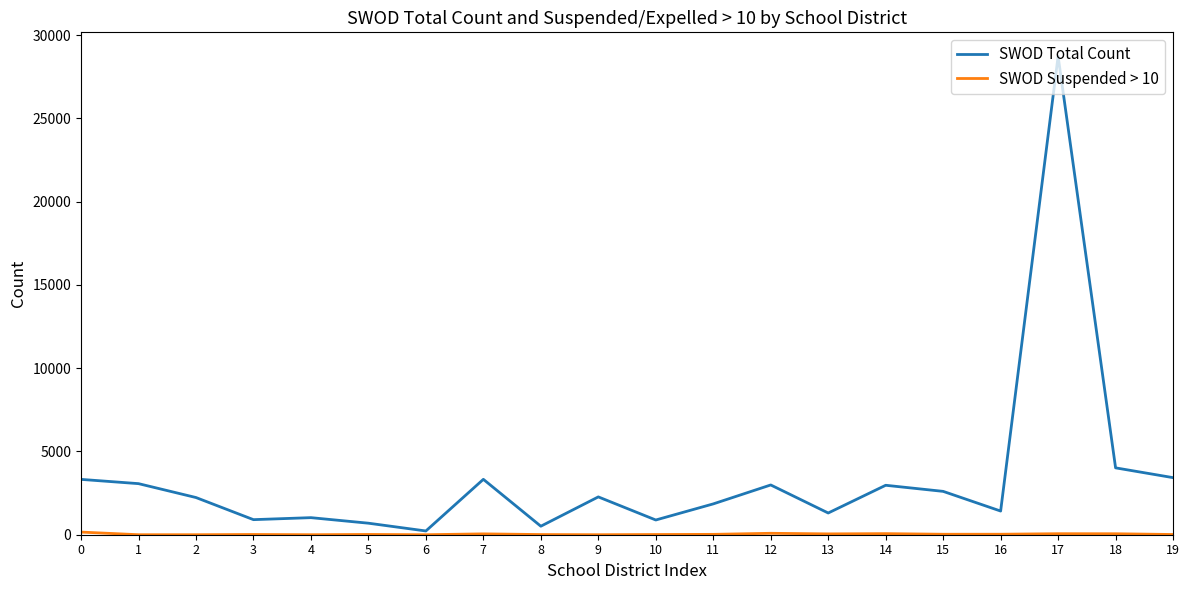

At which category is the sum across all series the highest?

17